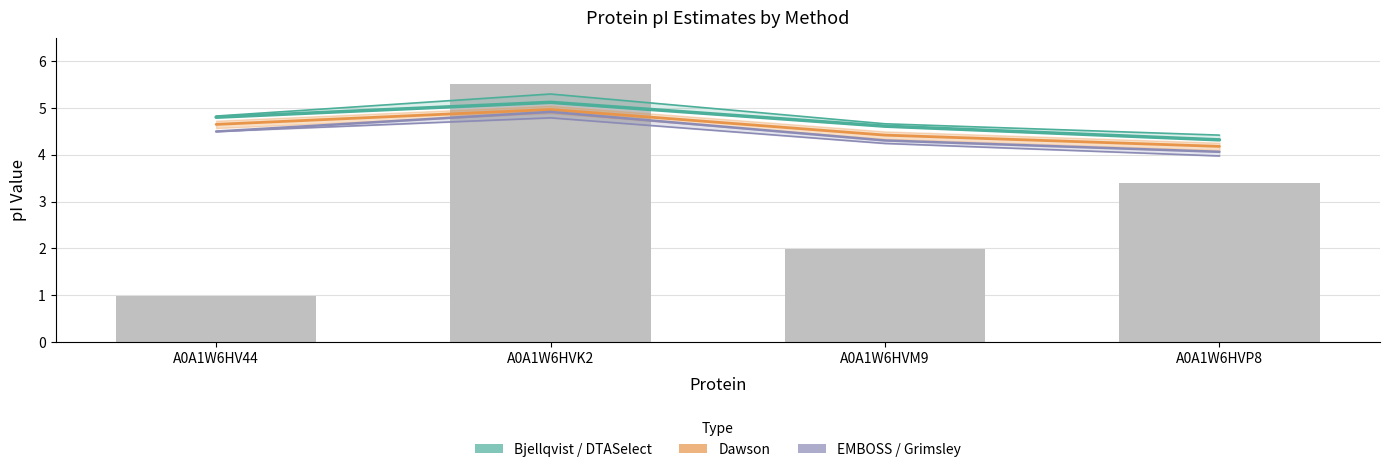

Reading right to left, list all the values displayed in this chart.

Bjellqvist: A0A1W6HVP8=4.3	A0A1W6HVM9=4.6	A0A1W6HVK2=5.1	A0A1W6HV44=4.8
DTASelect: A0A1W6HVP8=4.4	A0A1W6HVM9=4.7	A0A1W6HVK2=5.3	A0A1W6HV44=4.8
Dawson: A0A1W6HVP8=4.2	A0A1W6HVM9=4.4	A0A1W6HVK2=5.0	A0A1W6HV44=4.6
EMBOSS: A0A1W6HVP8=4.1	A0A1W6HVM9=4.3	A0A1W6HVK2=4.9	A0A1W6HV44=4.5
Grimsley: A0A1W6HVP8=4.0	A0A1W6HVM9=4.2	A0A1W6HVK2=4.8	A0A1W6HV44=4.5